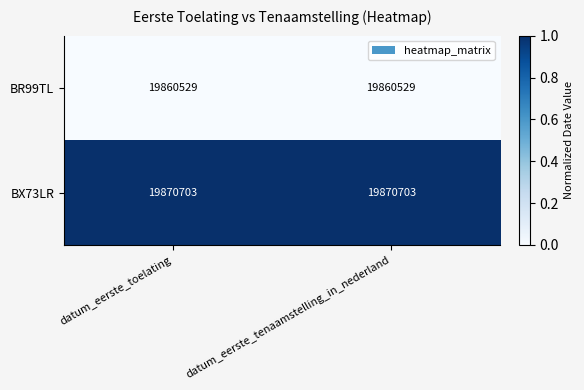

What is the difference between the highest and lowest values at datum_eerste_tenaamstelling_in_nederland?

10174